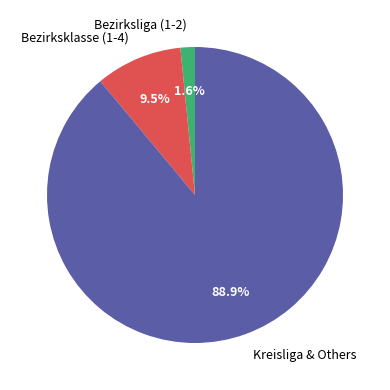

How many segments does this pie chart have?

3